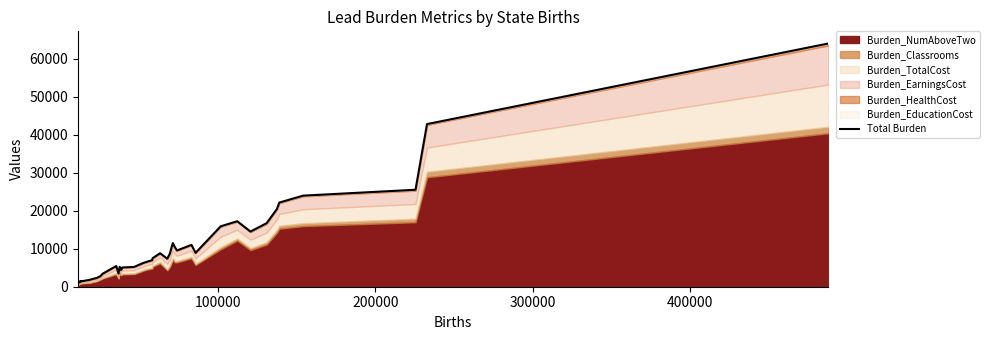

What is the difference between the second highest and second lowest values?

41583.0